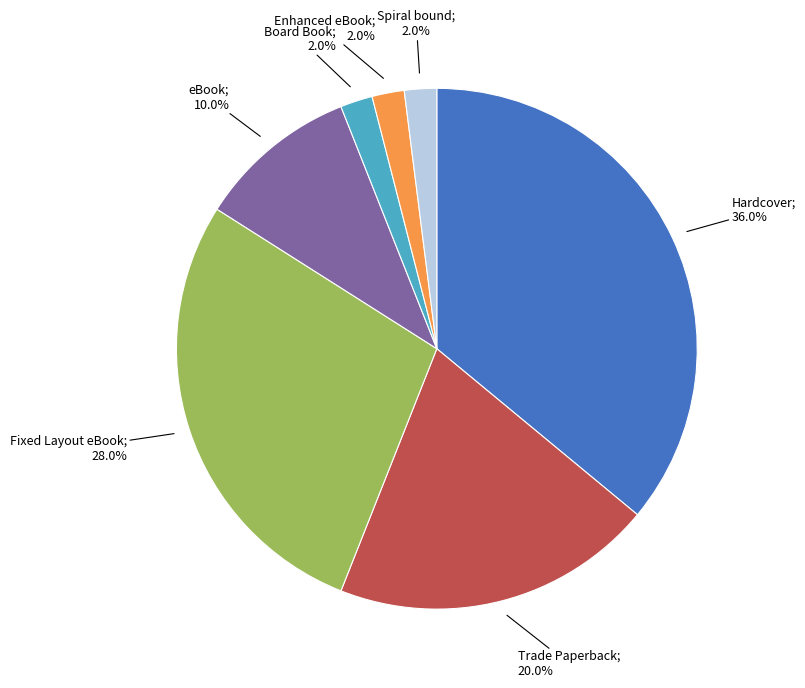

Is there a majority slice in this chart?

No